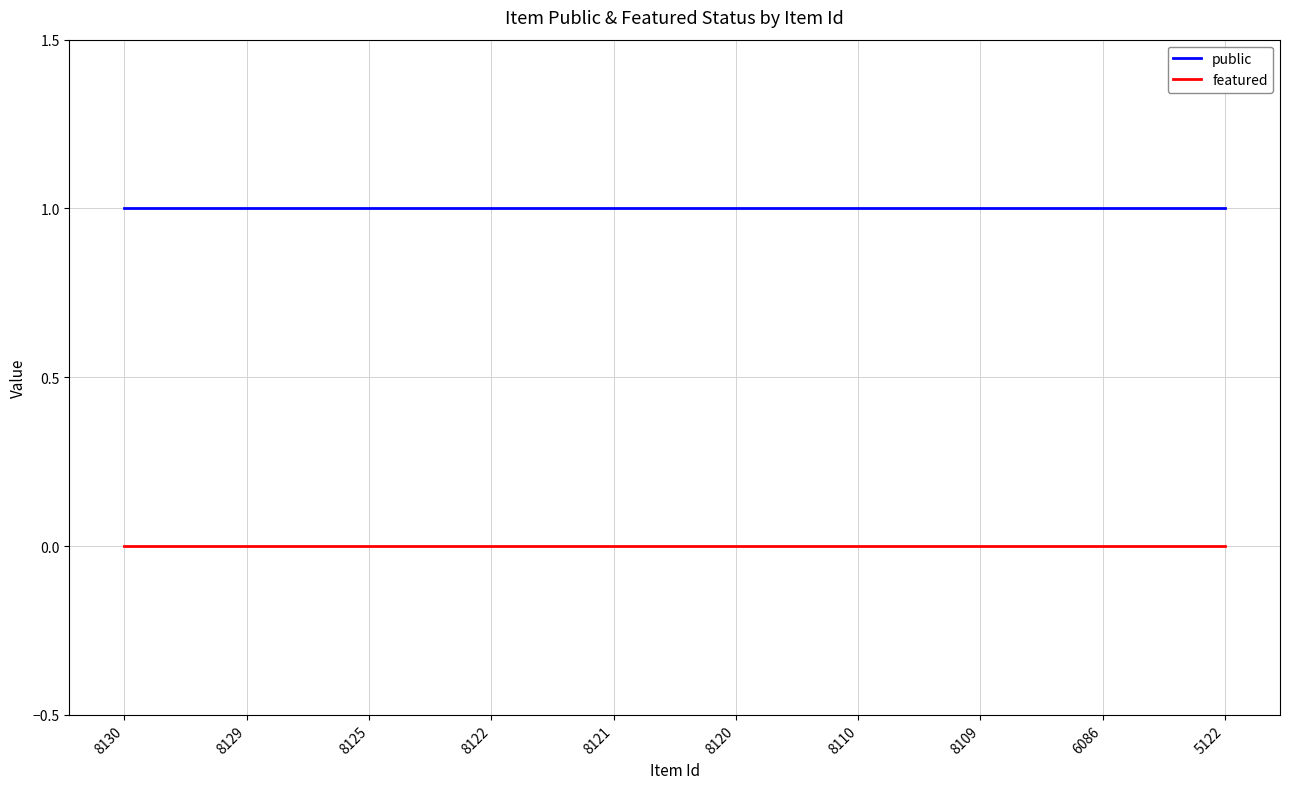

Reading right to left, list all the values displayed in this chart.

public: 1	1	1	1	1	1	1	1	1	1
featured: 0	0	0	0	0	0	0	0	0	0